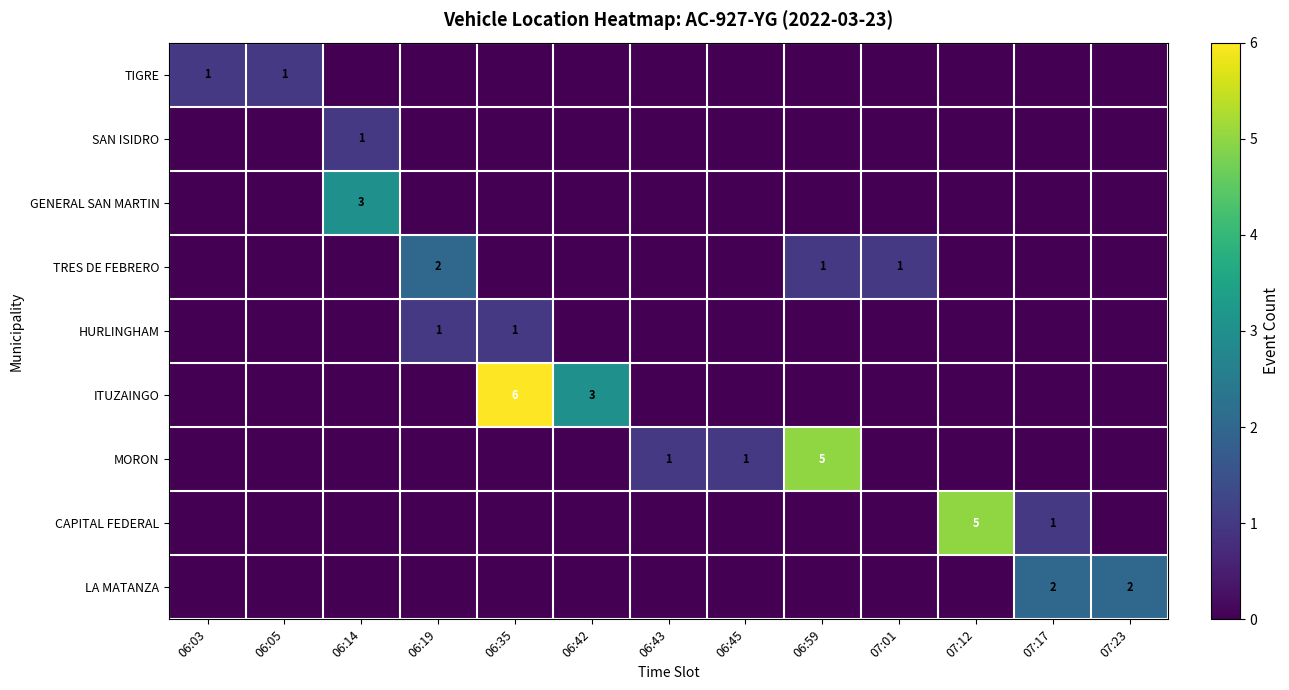

What is the difference between the highest and lowest values at 07:17?

2